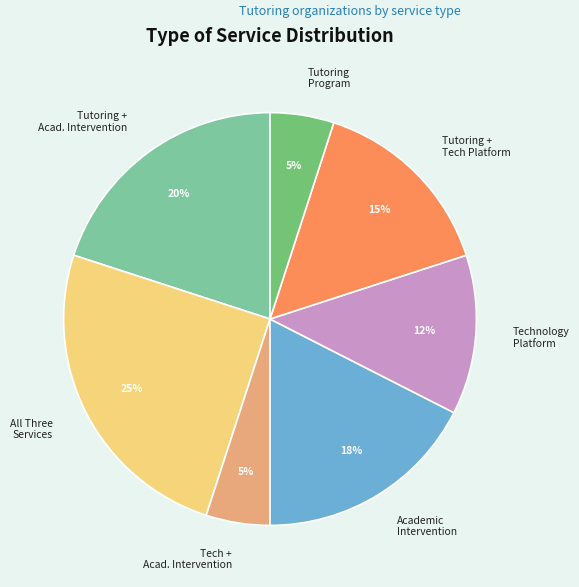

Which has a higher value, All Three Services or Tutoring Program?

All Three Services